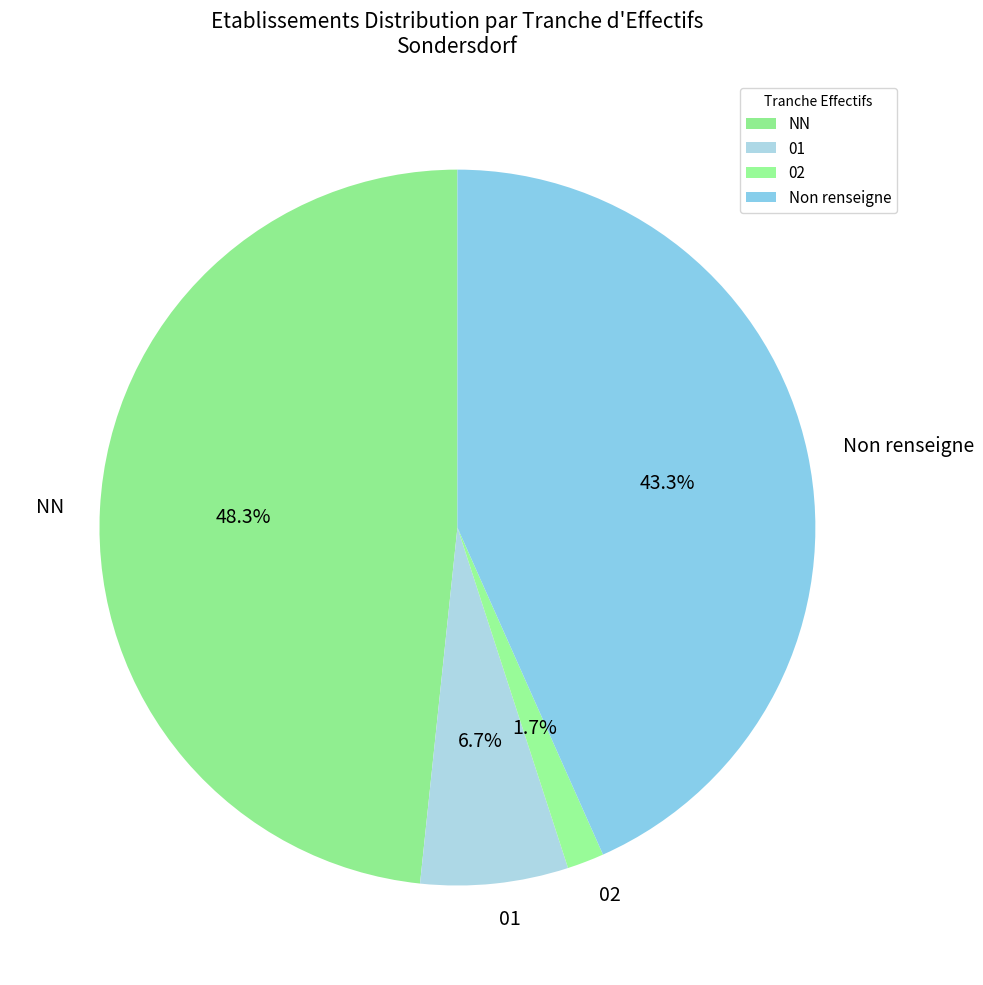

What is the largest slice in the pie chart?

NN